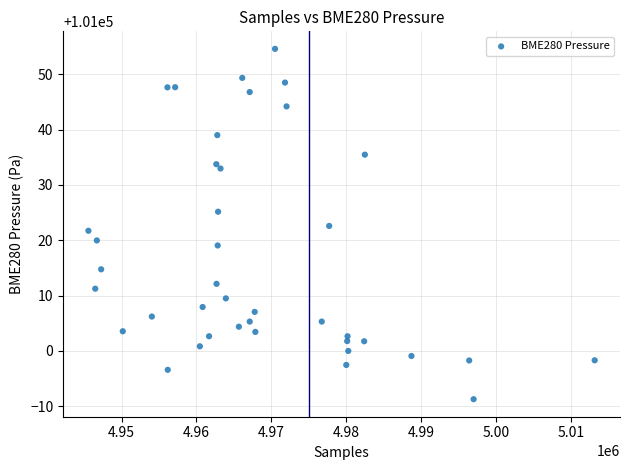

What is the range of X values (max minus min)?

67601.0